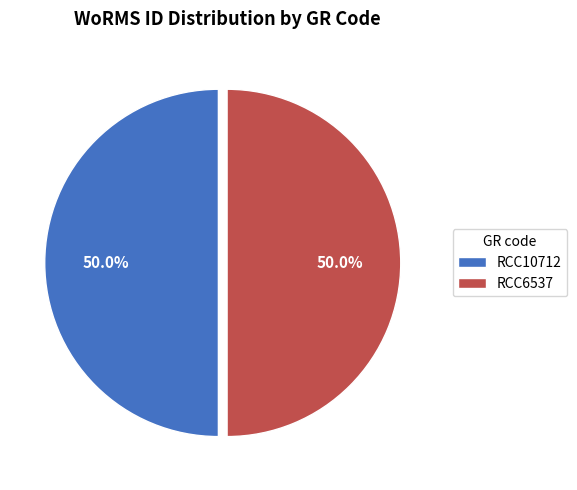

What is the ratio of the value at RCC10712 to the value at RCC6537?

1.0